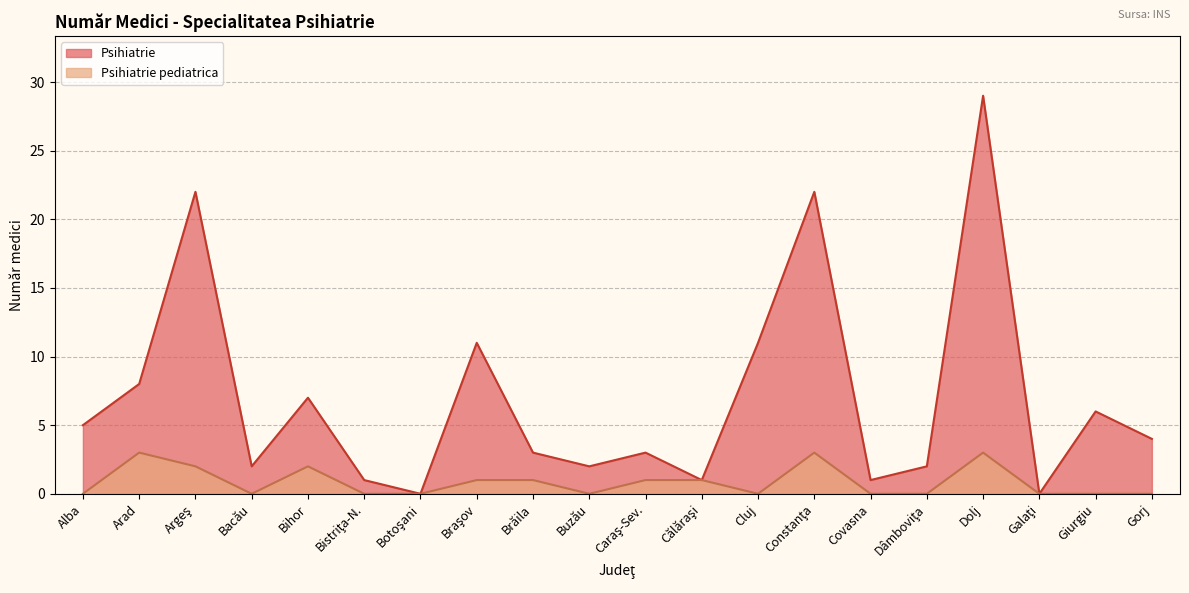

What is the sum of the Psihiatrie values at Dolj and Bistriţa-N.?

30